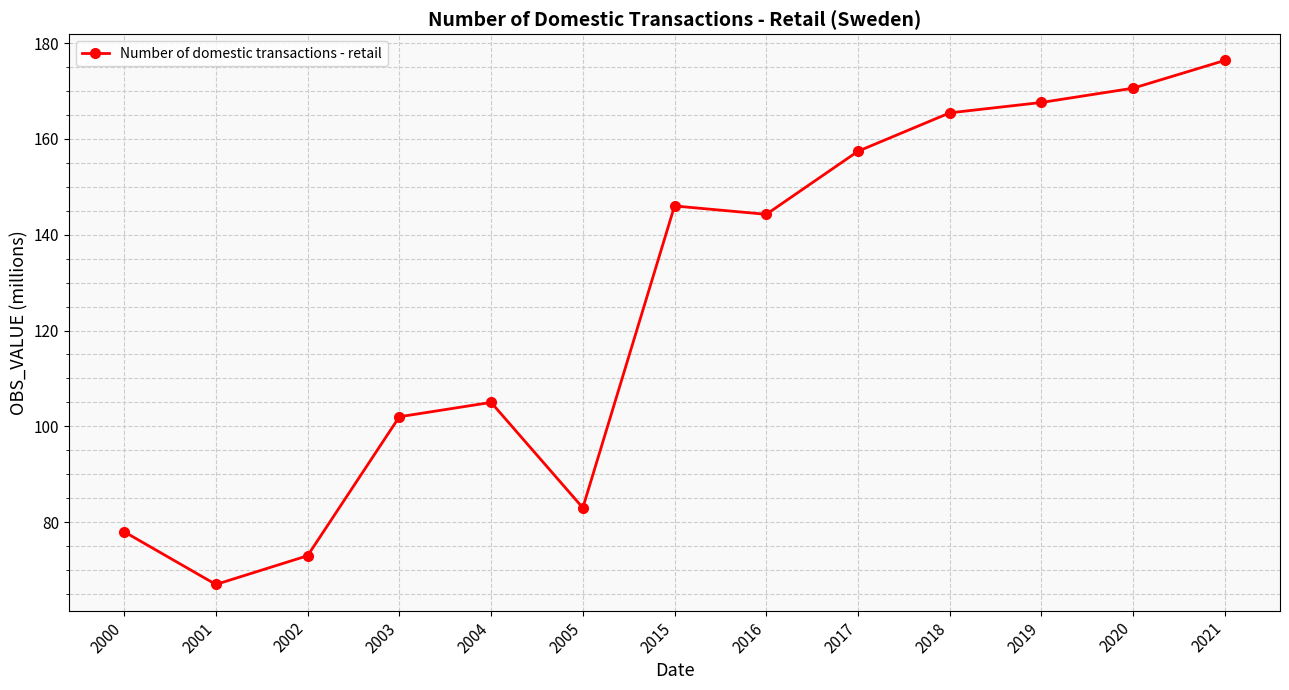

What is the value of the 11th point from the left?

167.6